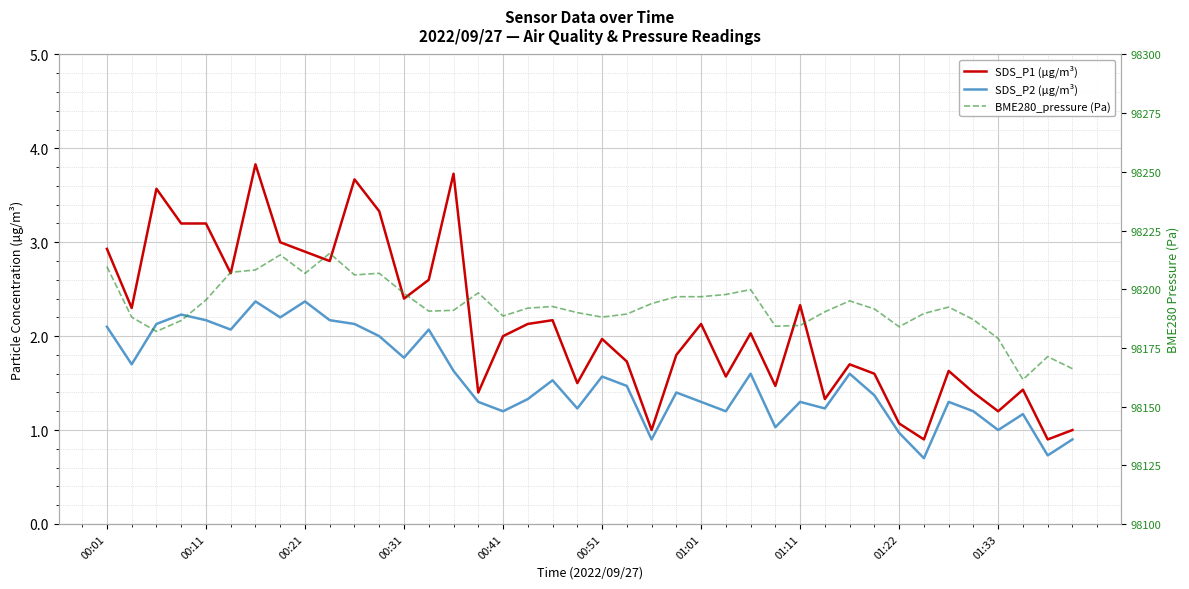

At how many categories does at least one series exceed 41806?

40